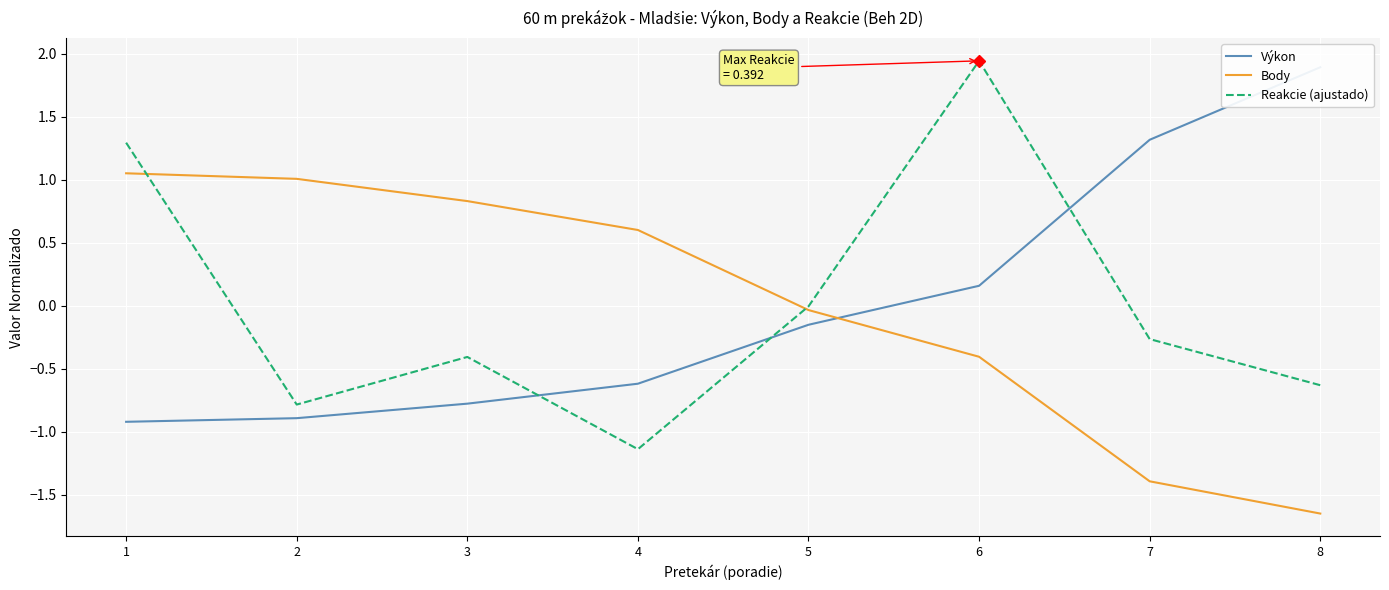

What is the total value across all series at 6?

1.7